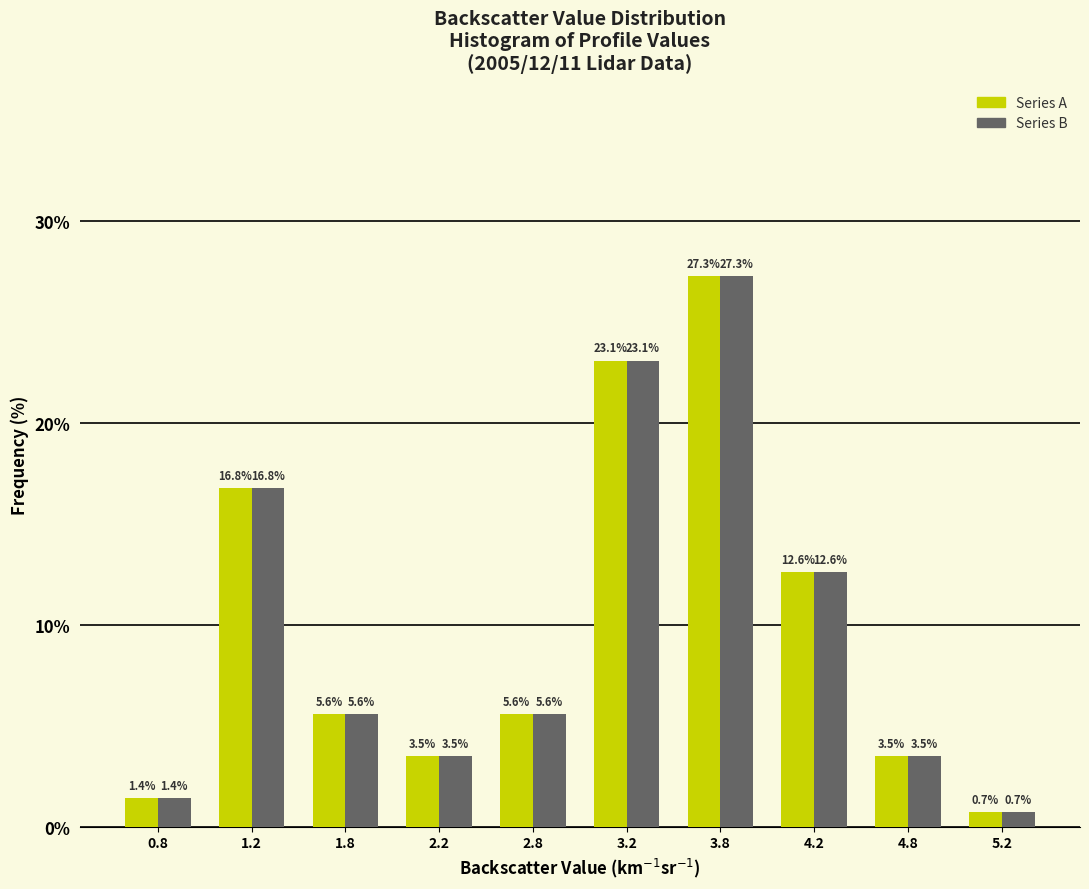

Which category has the highest value across all series?

3.8